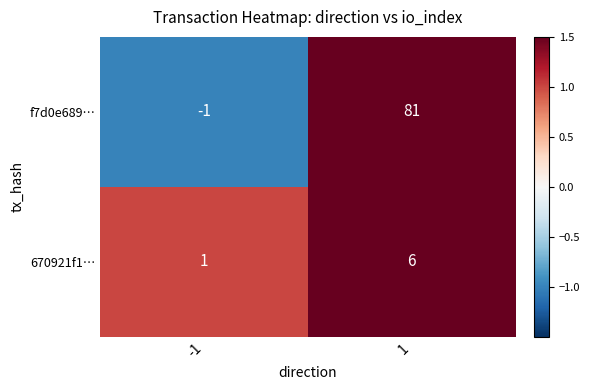

Which label corresponds to the smallest value in the chart?

-1